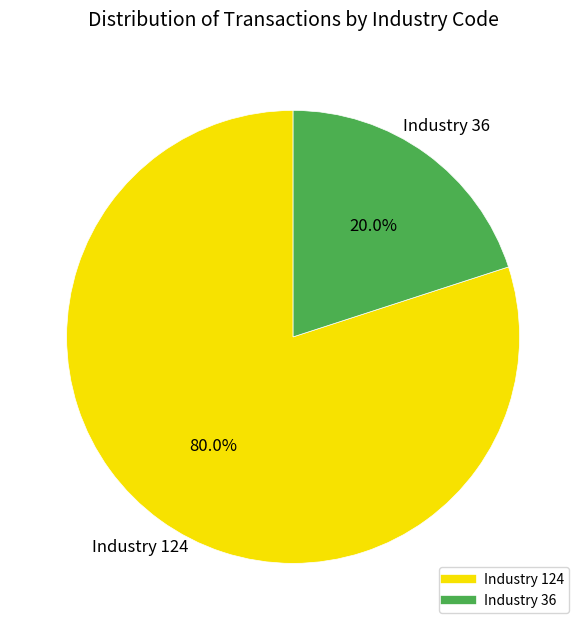

Does any single category account for the majority?

Yes